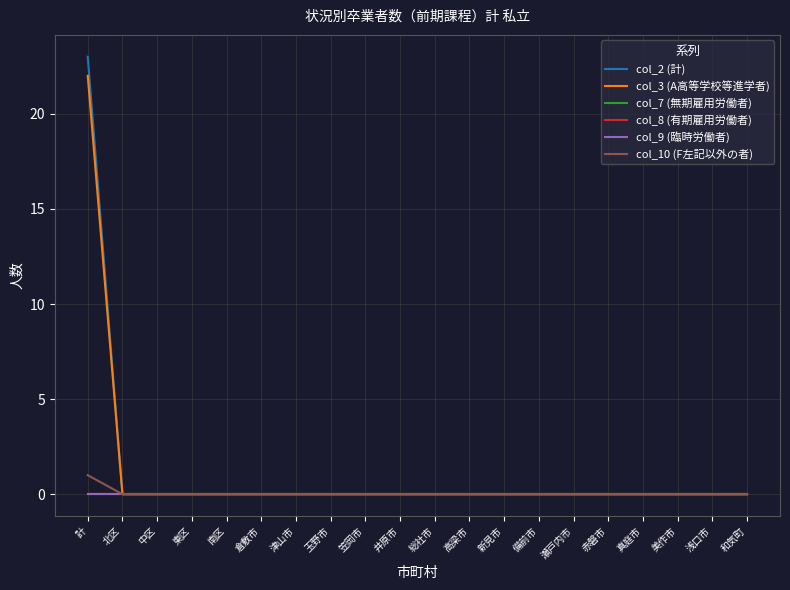

How many lines are shown in the chart?

6